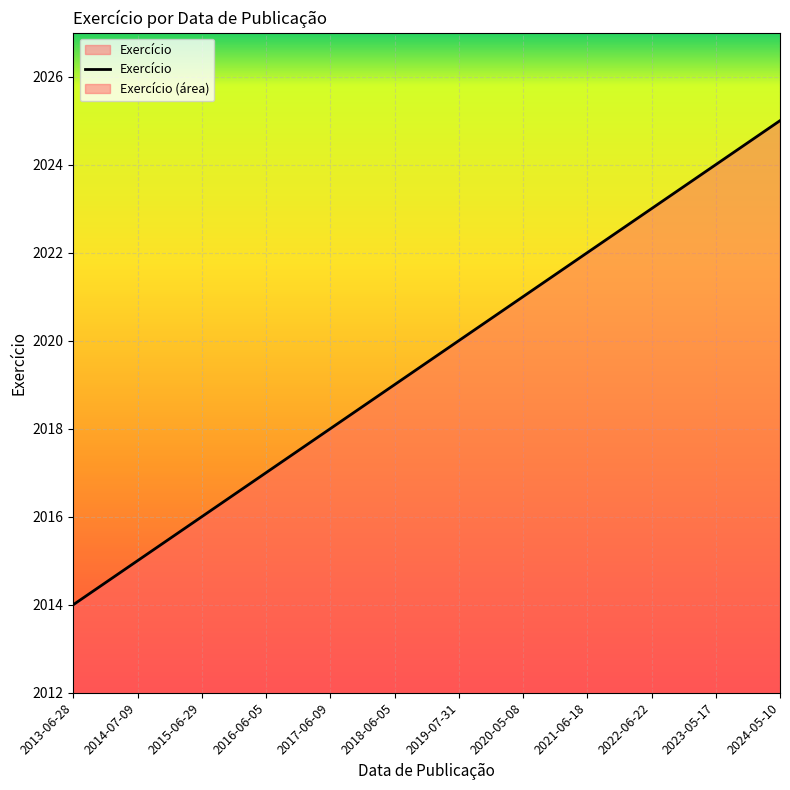

What value does the data have at 2013-06-28, to the nearest 5?

2015